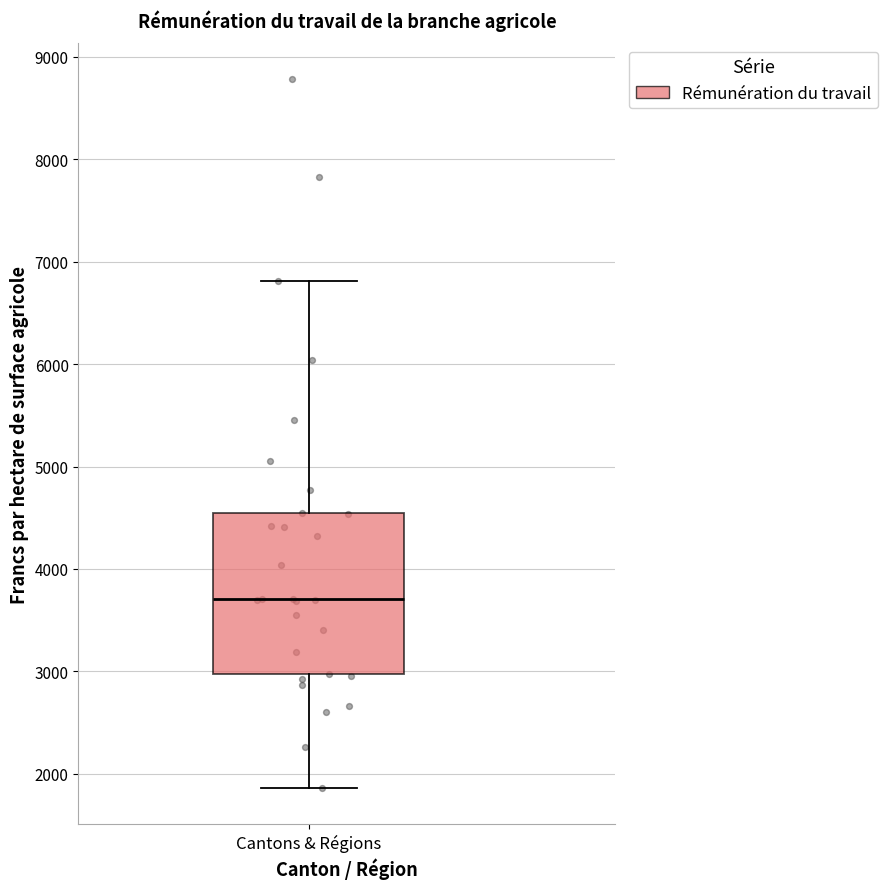

Where does the median line of the box for Cantons & Régions sit on the y-axis? The values are not printed on the chart, so give them approximately, as read against the axis.

3700